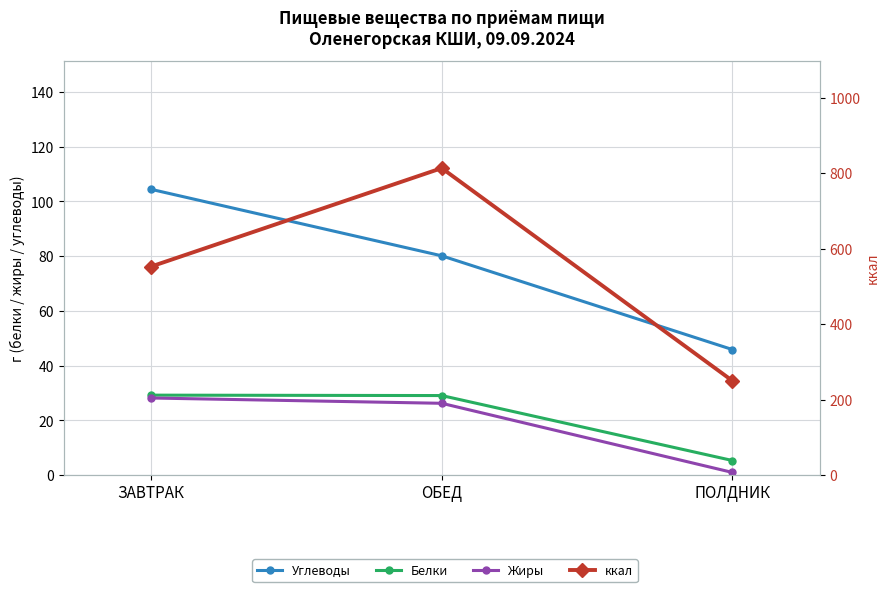

Count the number of data series in this chart.

4